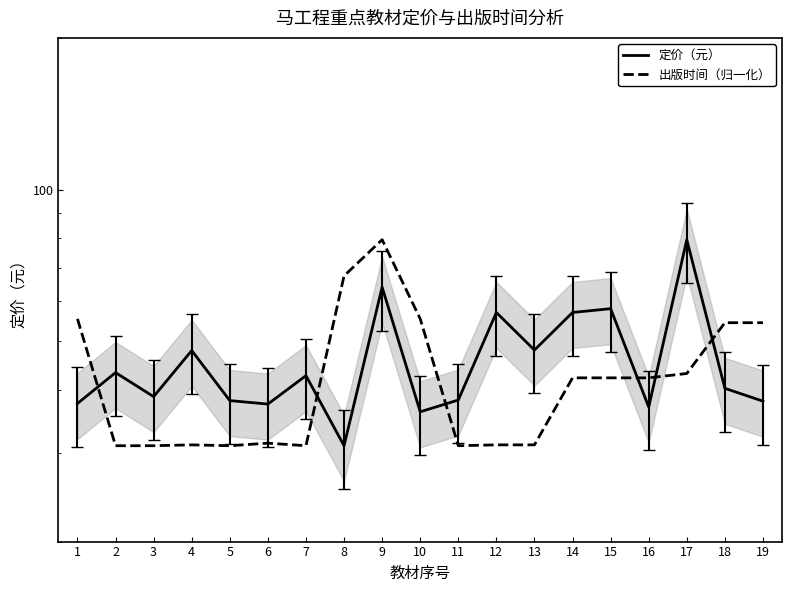

The 出版时间（归一化） series shows 42.3 at 15. True or false?

True